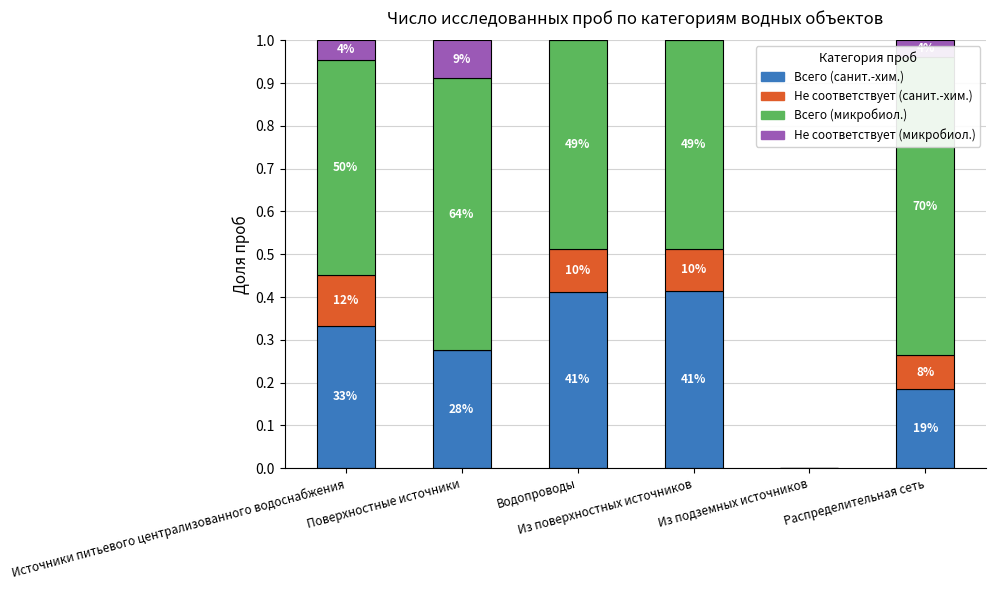

What is the total value across all series at Источники питьевого централизованного водоснабжения?

1.0